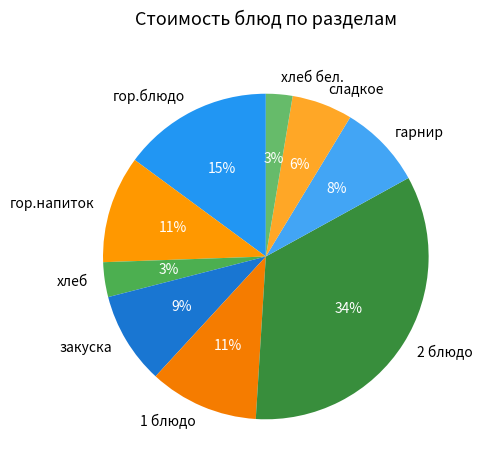

Is it true that 2 блюдо is 44% of the pie?

False